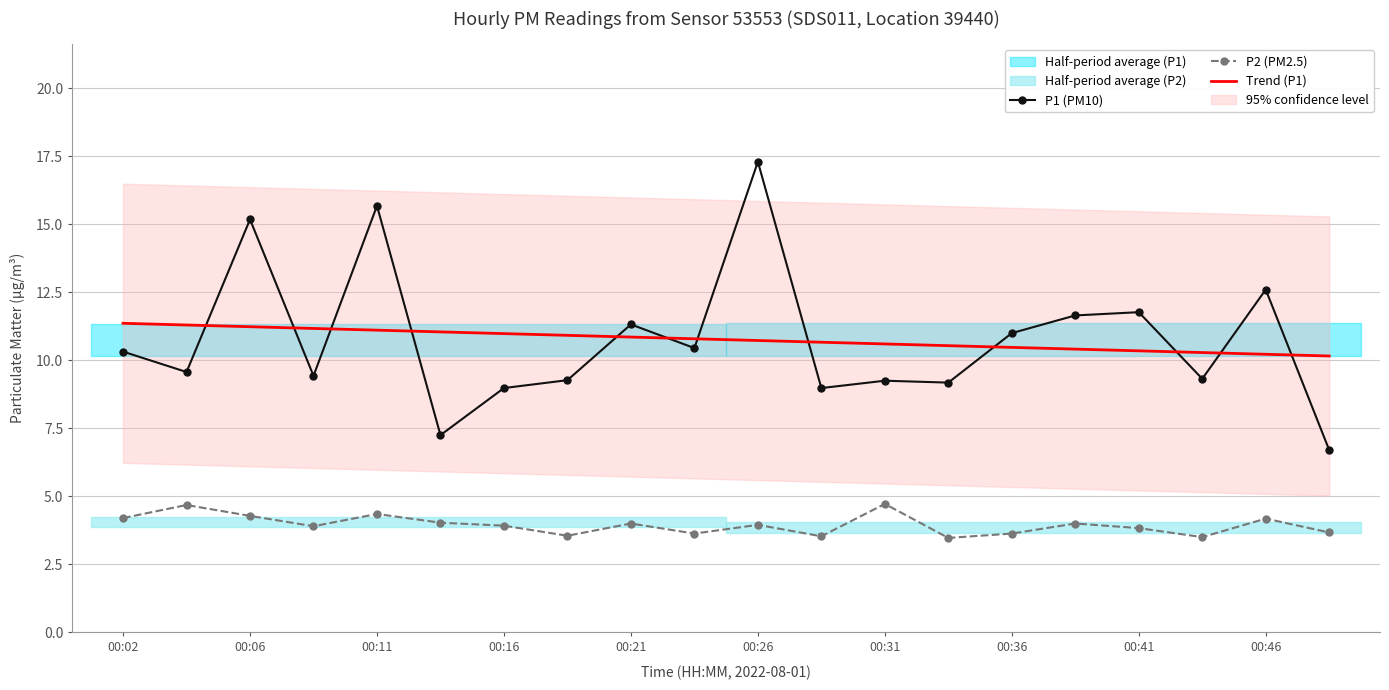

Is the value of P2 (PM2.5) at 00:11 greater than the value of P1 (PM10) at 00:41?

No